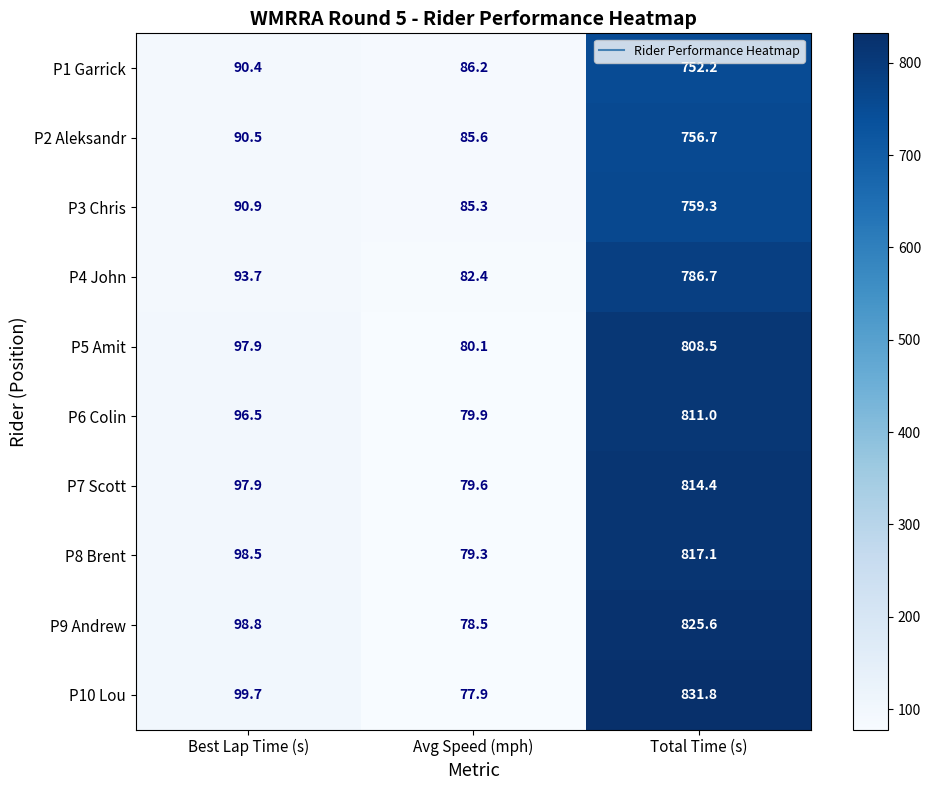

How many values in the P7 Scott series exceed 97?

2